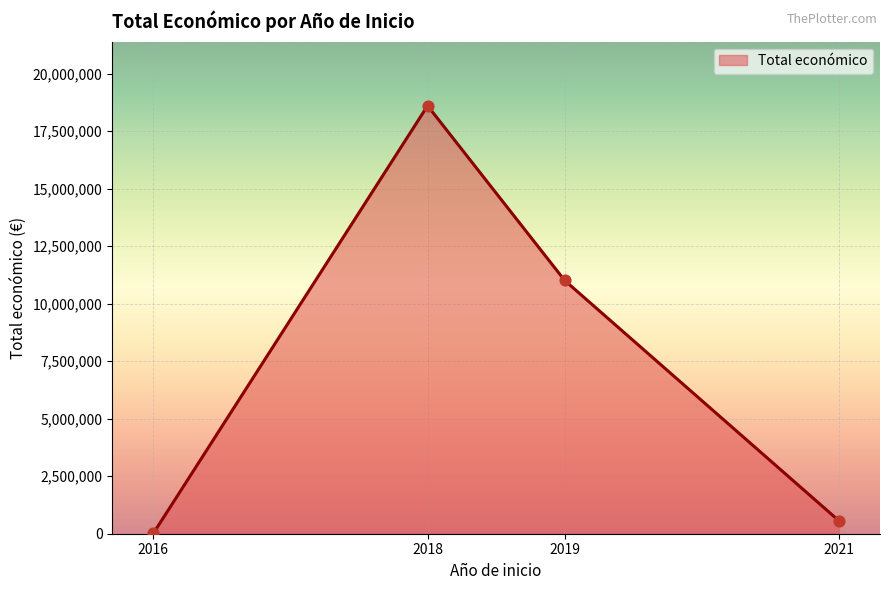

What is the ratio of the value at 2019 to the value at 2021?

19.5